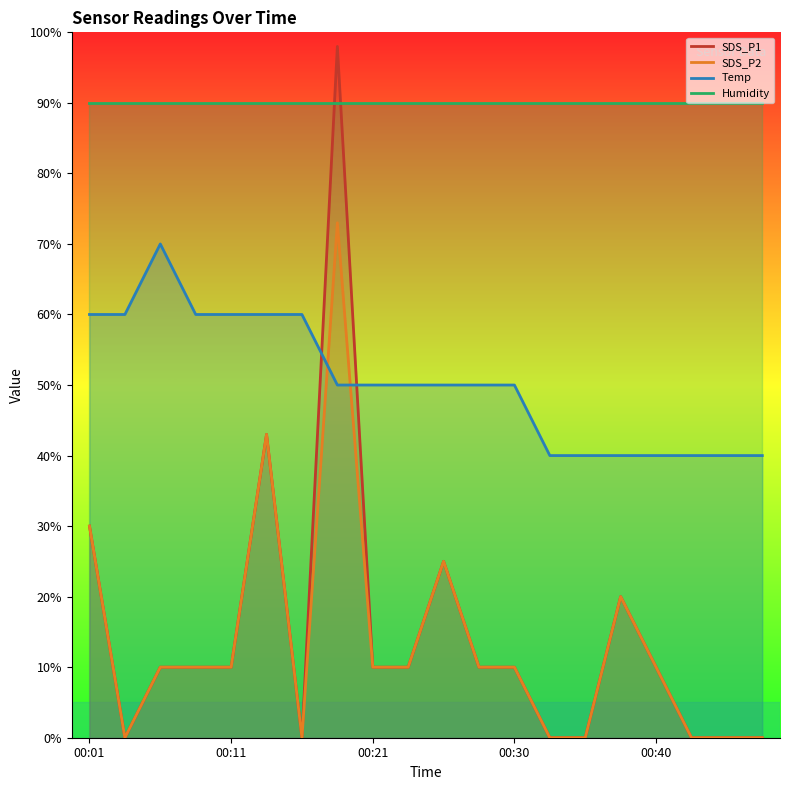

What is the difference between the maximum and minimum values in the SDS_P1 series?

98.0